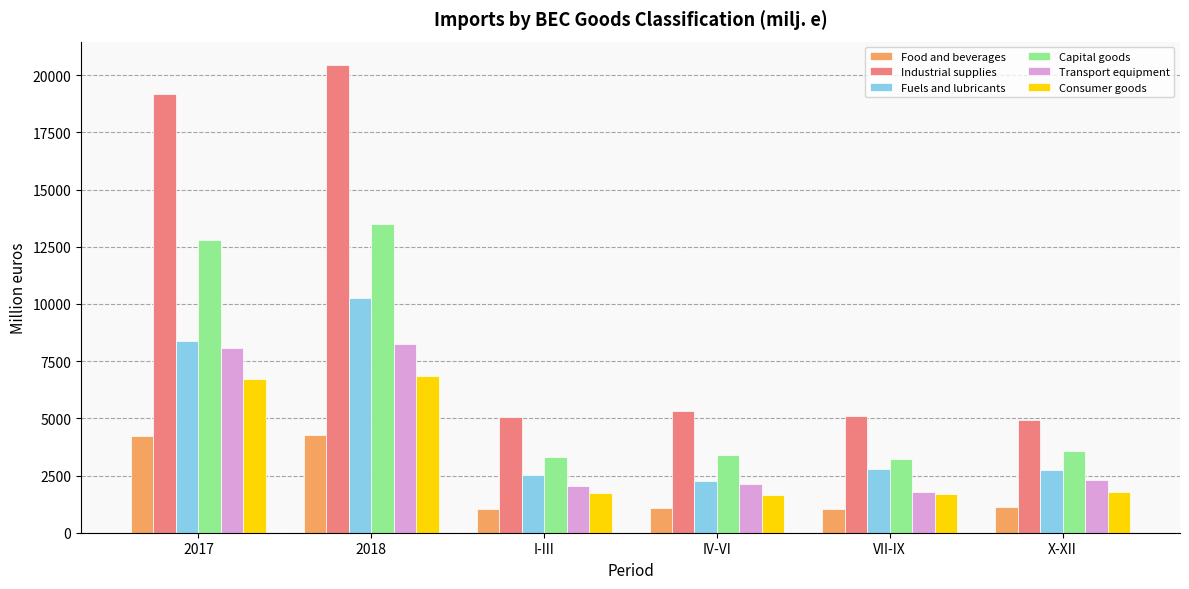

What is the value of the Food and beverages bar at the 2nd from the left?

4274.7